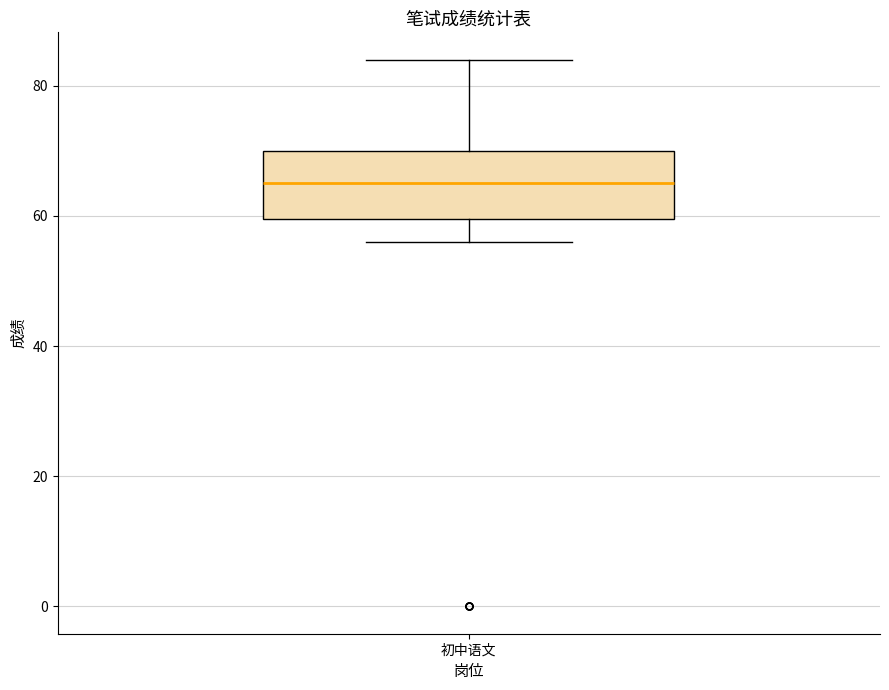

Where does the upper whisker of the box for 初中语文 end on the y-axis? The values are not printed on the chart, so give them approximately, as read against the axis.

84